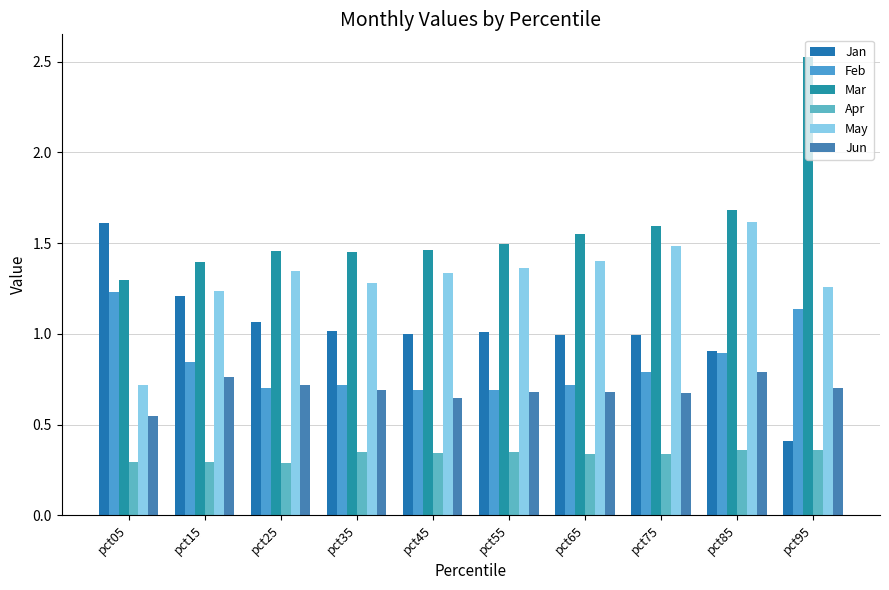

How many bars are there in total?

60